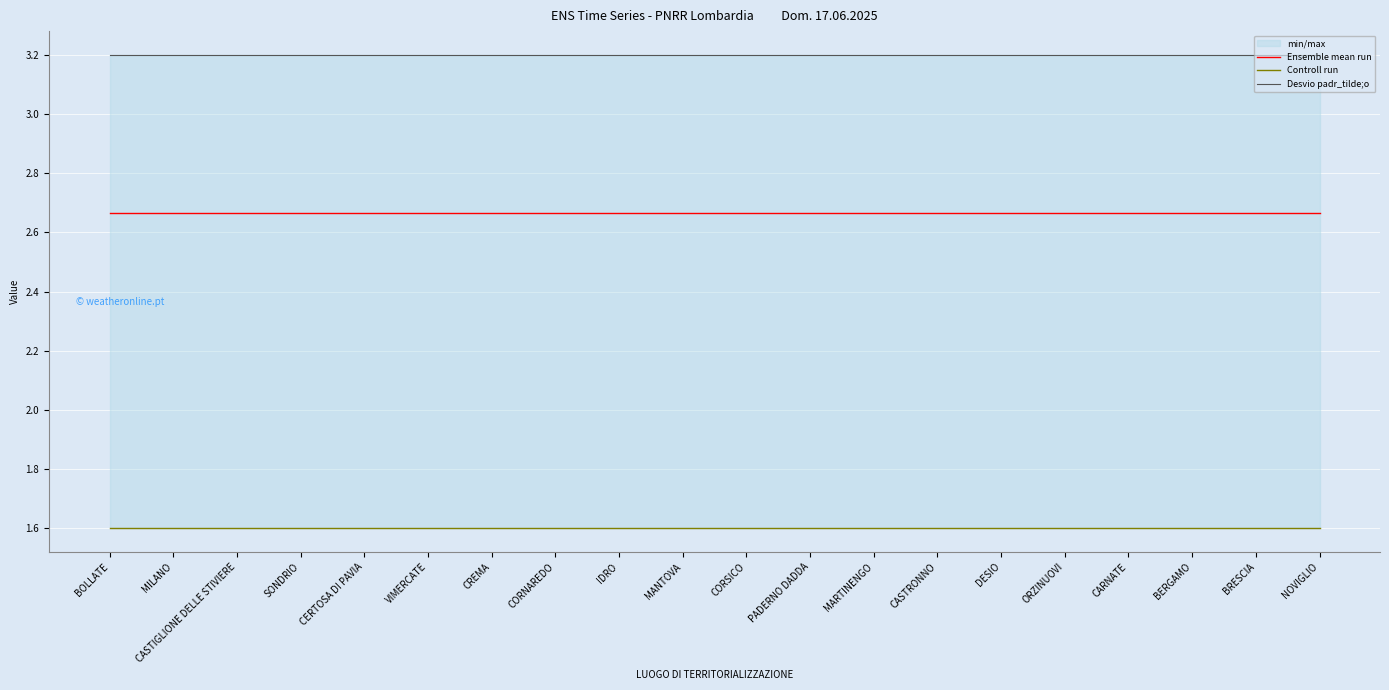

True or false: Ensemble mean run has a value of 2.7 at CREMA.

True